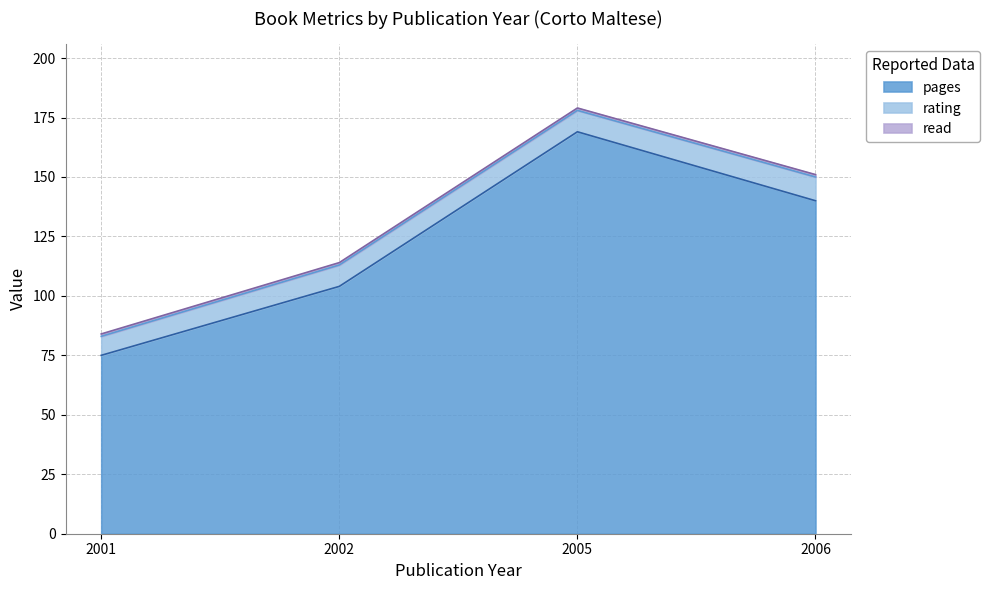

Does the chart display data point markers on the line(s)?

No